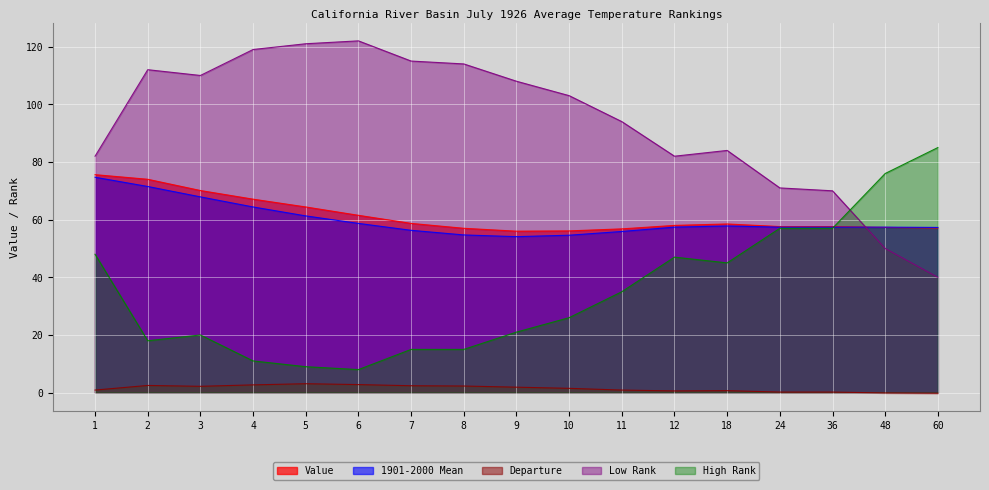

What is the minimum value shown in the chart?

-0.2